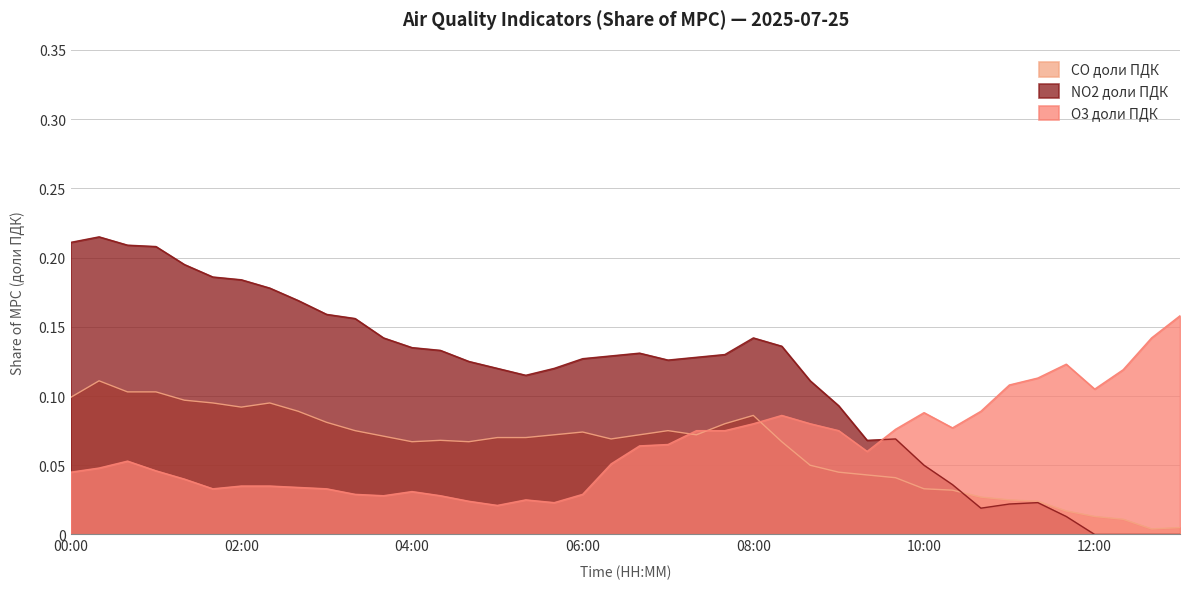

True or false: O3 доли ПДК and CO доли ПДК cross at least once.

True